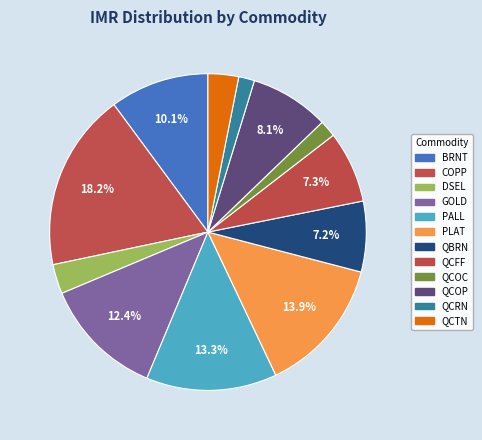

To the nearest percent, what portion does QCTN represent?

3%